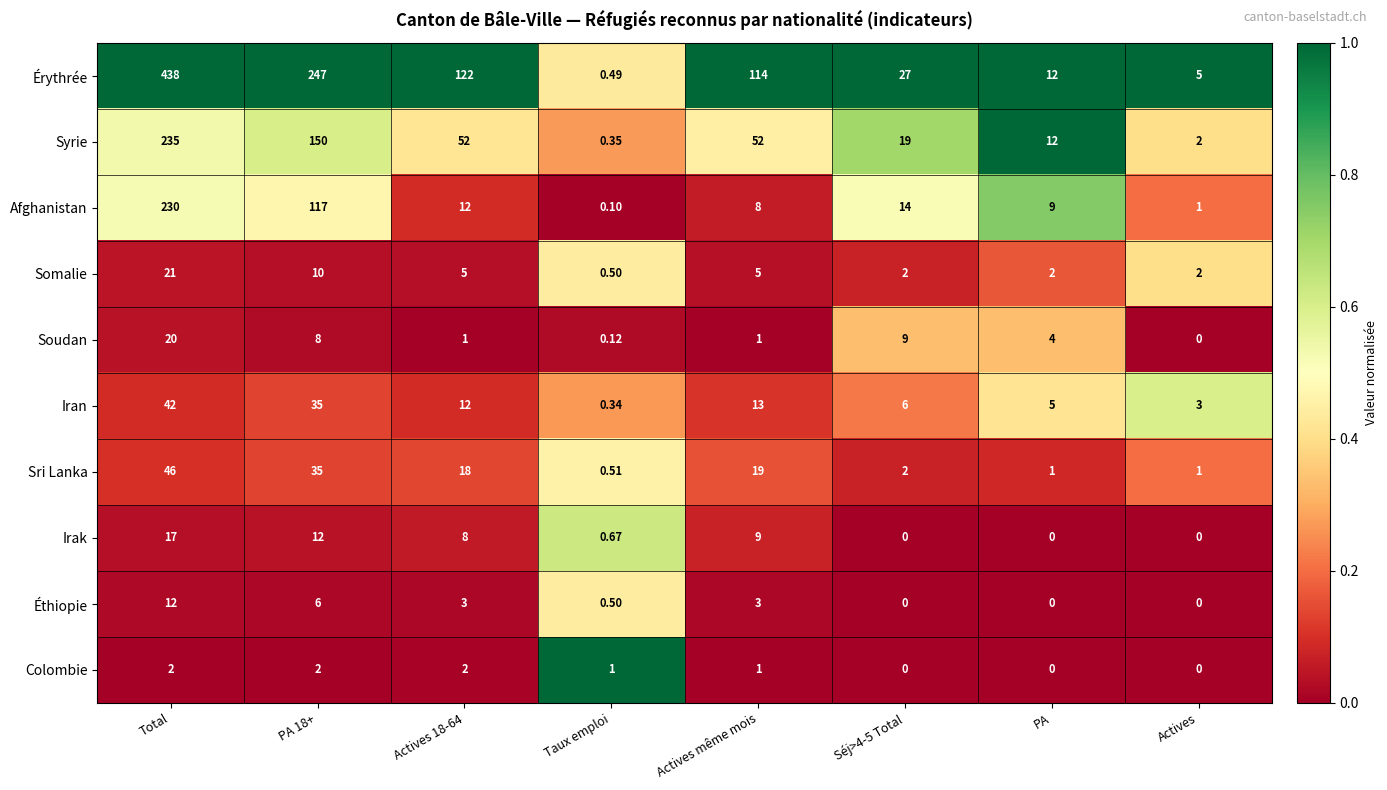

Which series has the largest range (max minus min)?

Érythrée